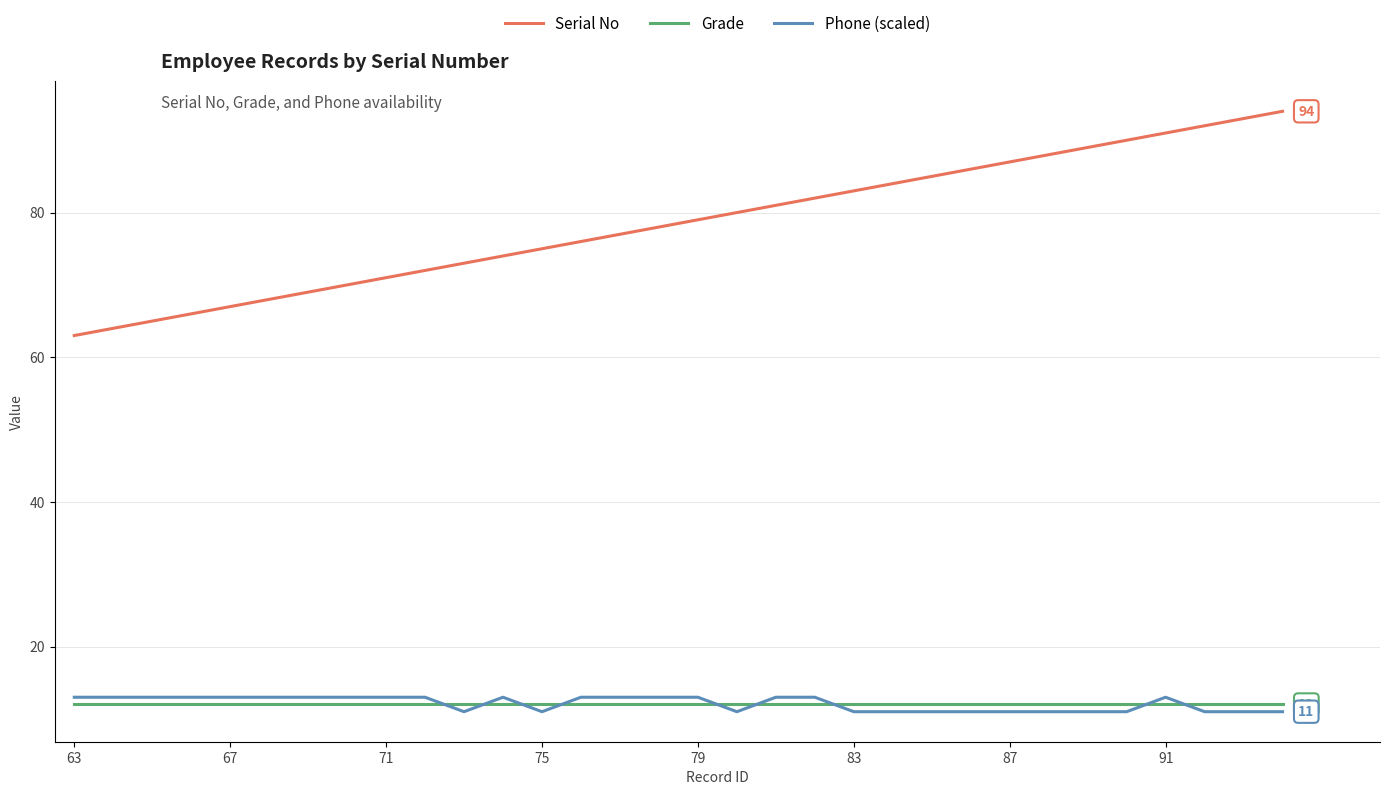

Does the chart have visible grid lines?

Yes